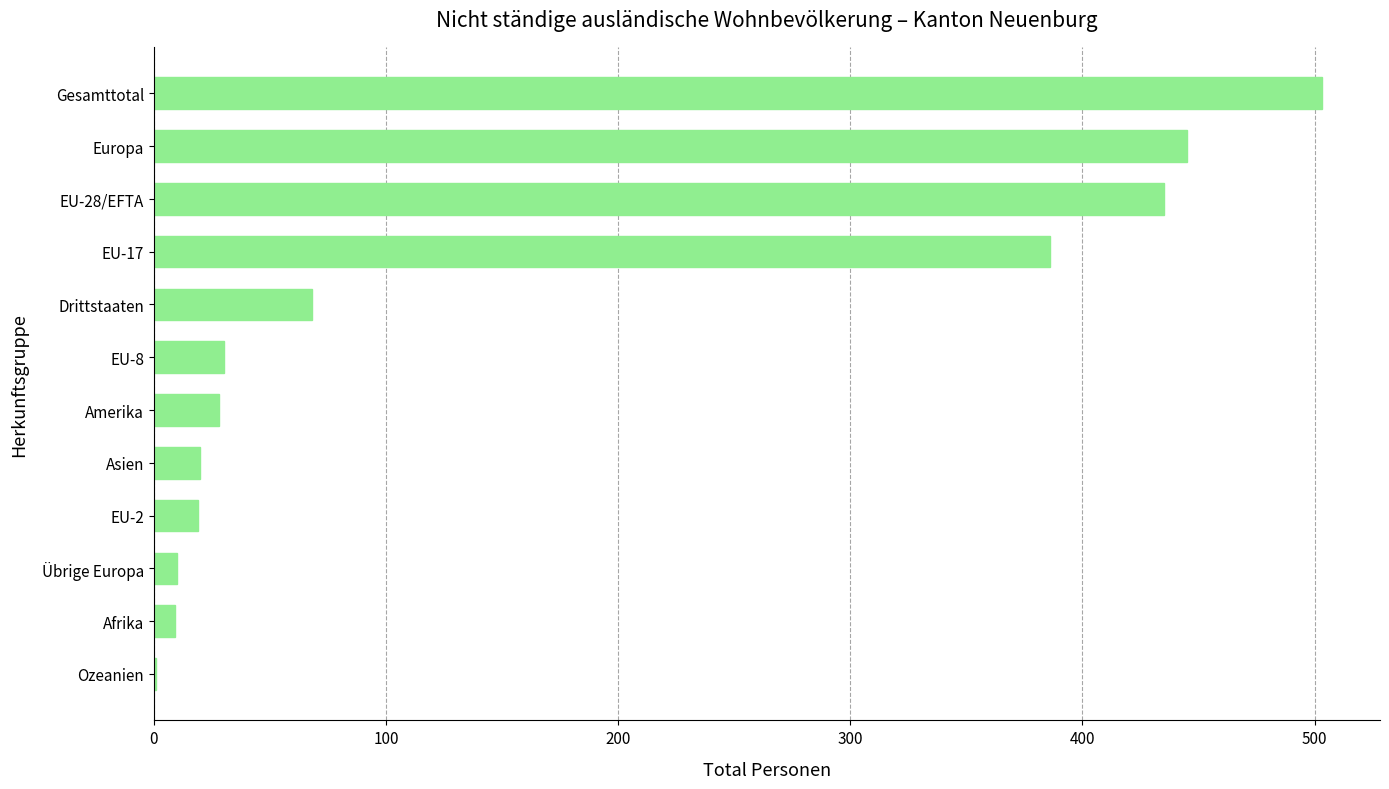

What is the maximum value shown in the chart?

503